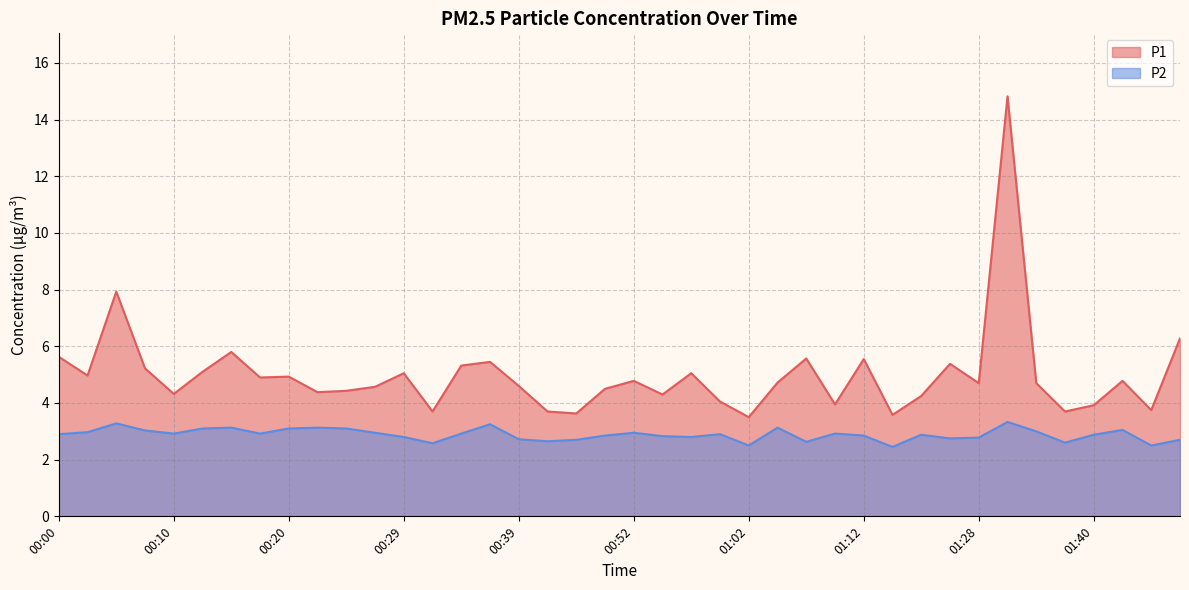

Which category has the highest value across all series?

01:30